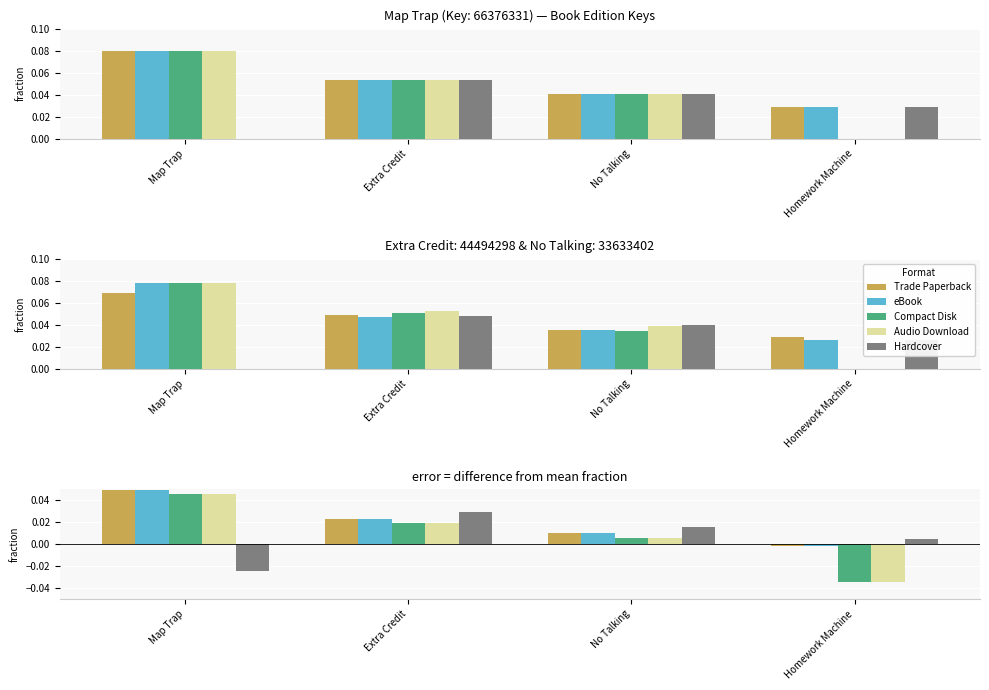

What are all the series names shown in the legend?

Trade Paperback, eBook, Compact Disk, Audio Download, Hardcover